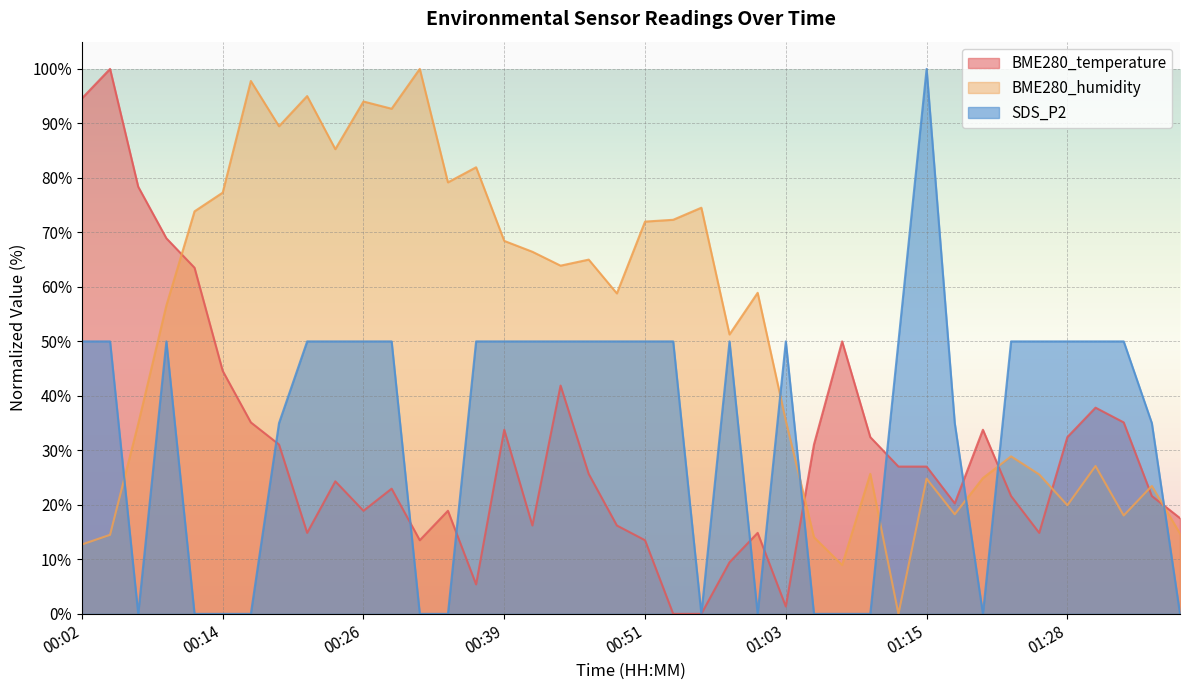

At which category is the sum across all series the highest?

00:09